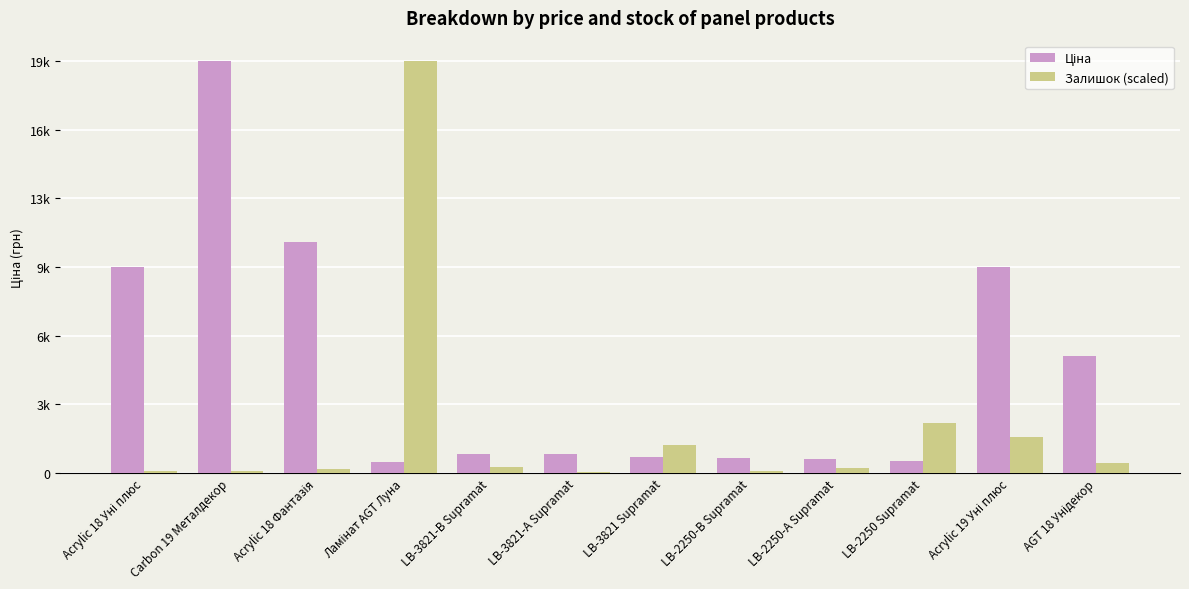

What is the total value across all series at Acrylic 18 Фантазія?

11390.9